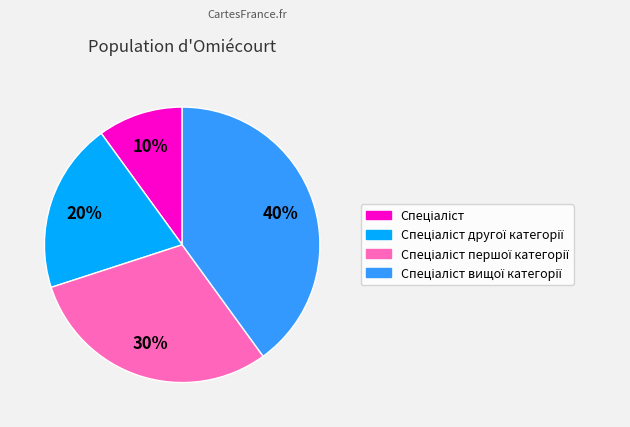

To the nearest percent, what is the difference between the largest and smallest slice percentages?

30%